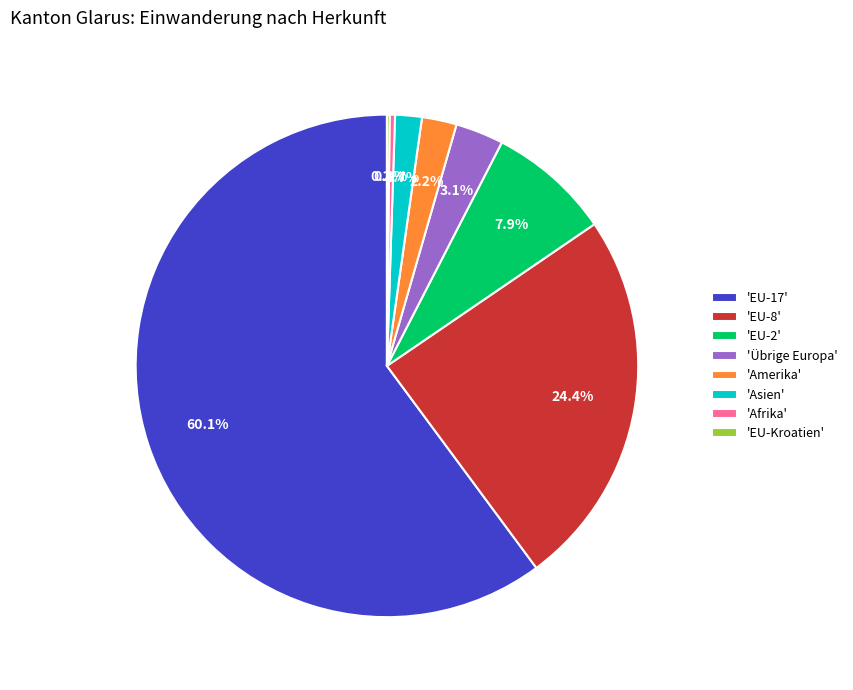

Is the sum of 'EU-17' and 'EU-8' greater than half?

Yes